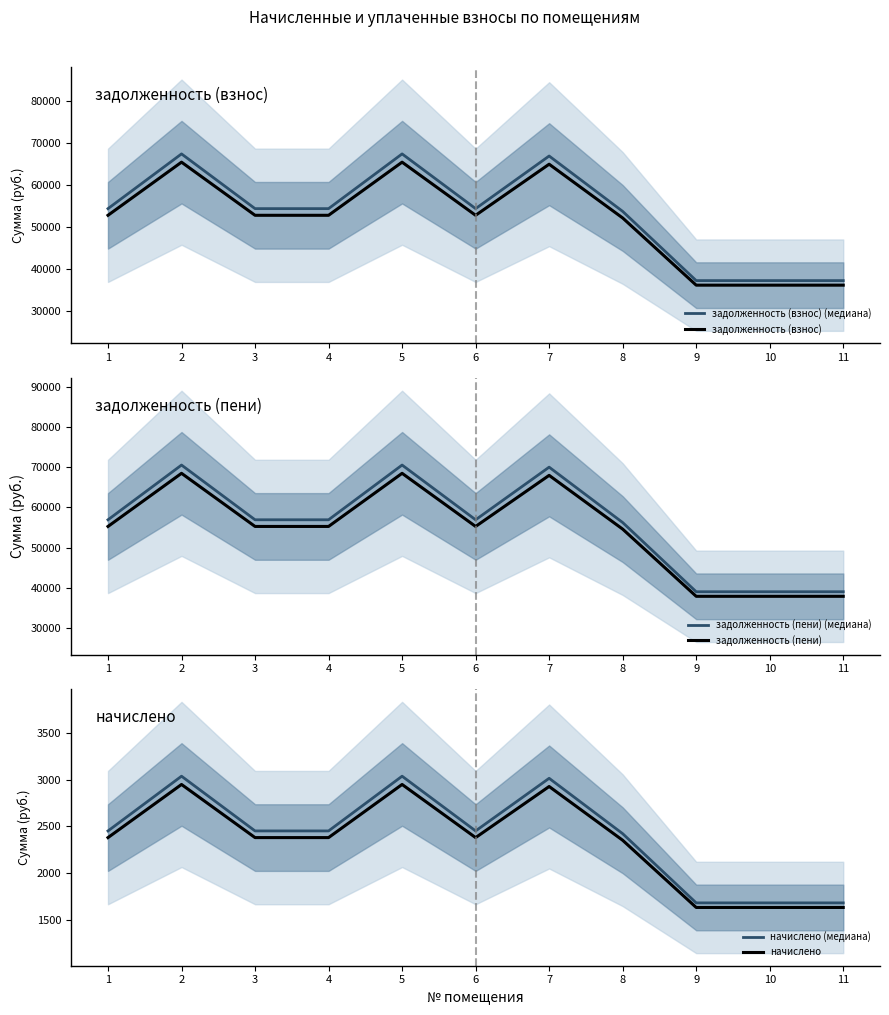

True or false: задолженность (пени) has a value of 37881.4 at 9.

True